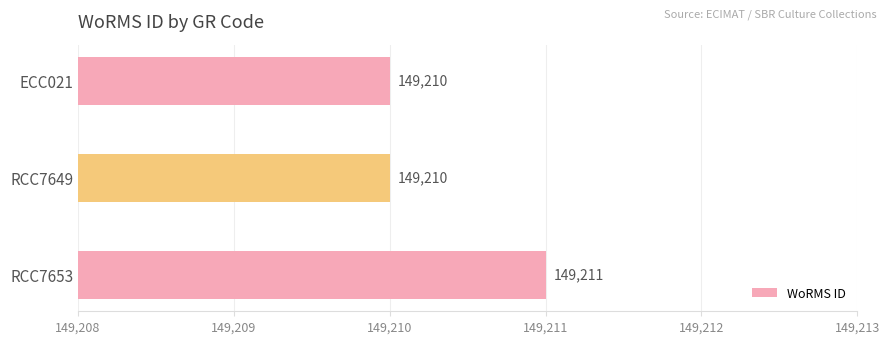

Count the number of categories in the chart.

3